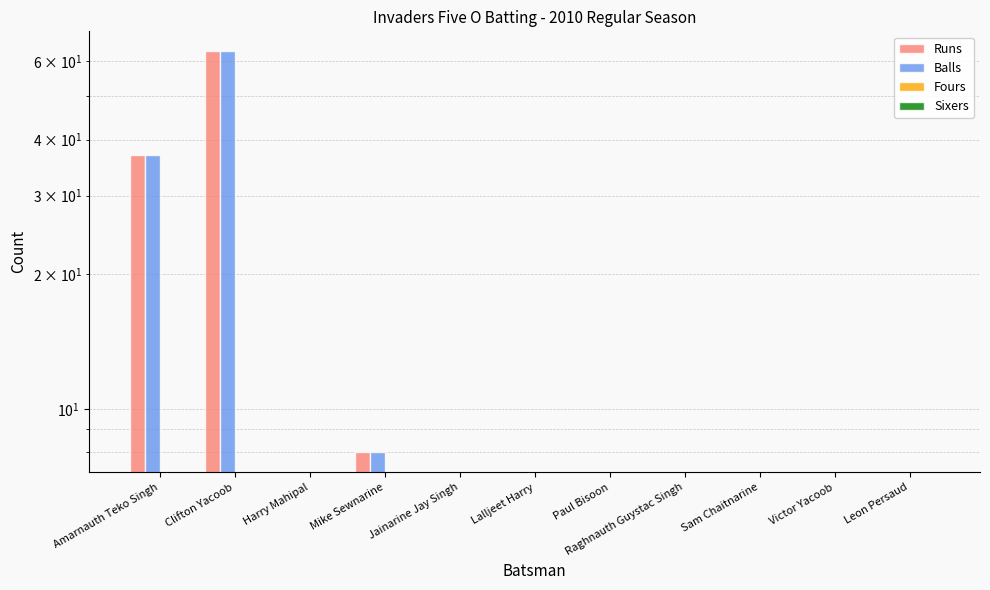

Which has a higher value, Sam Chaitnarine or Harry Mahipal?

Sam Chaitnarine